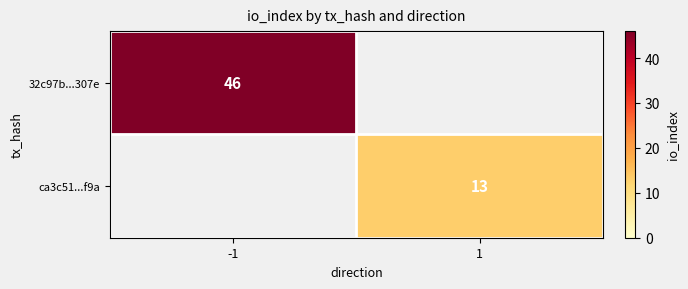

The 32c97b...307e series shows 46 at -1. True or false?

True